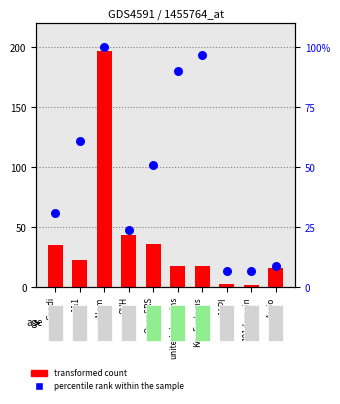

Which series reaches the minimum Y coordinate?

transformed count